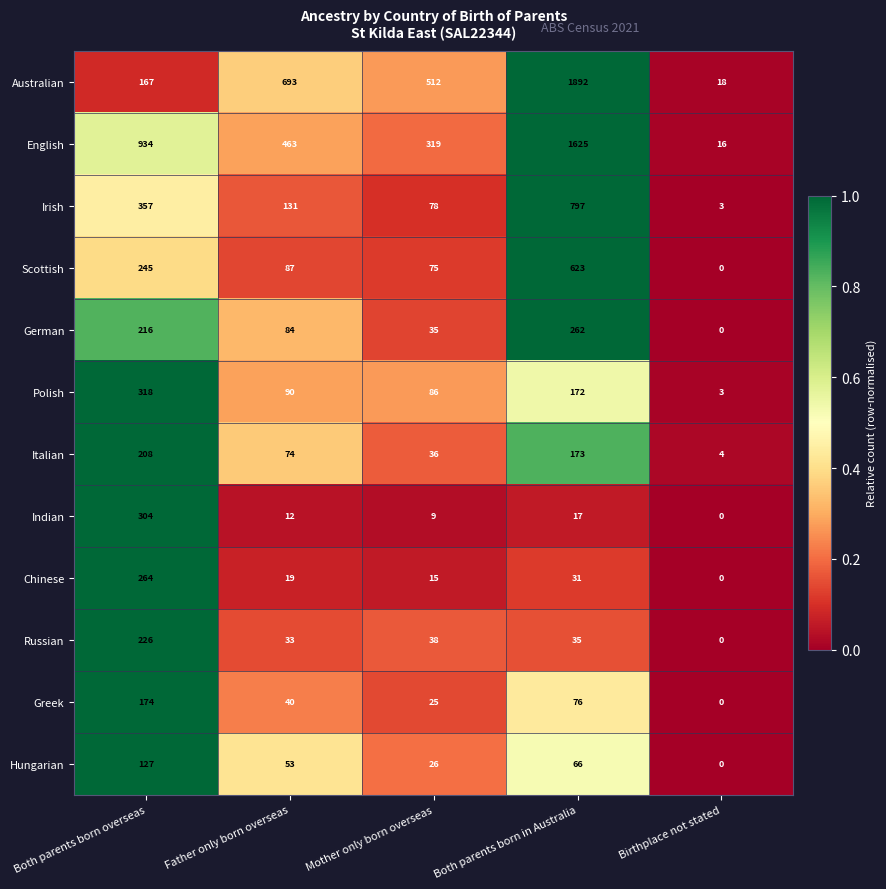

Count the number of data series in this chart.

12